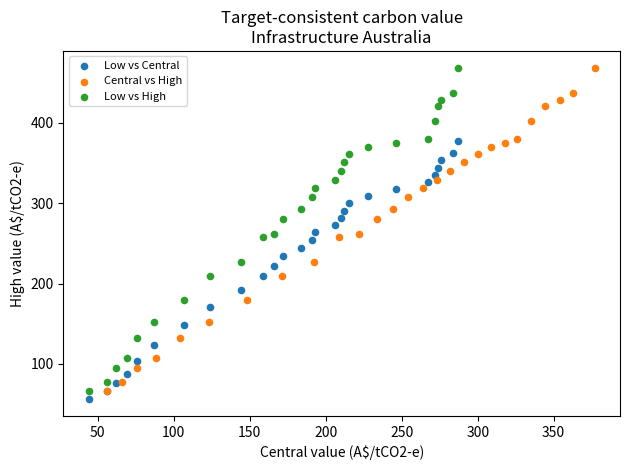

What are all the series names shown in the legend?

Low vs Central, Central vs High, Low vs High